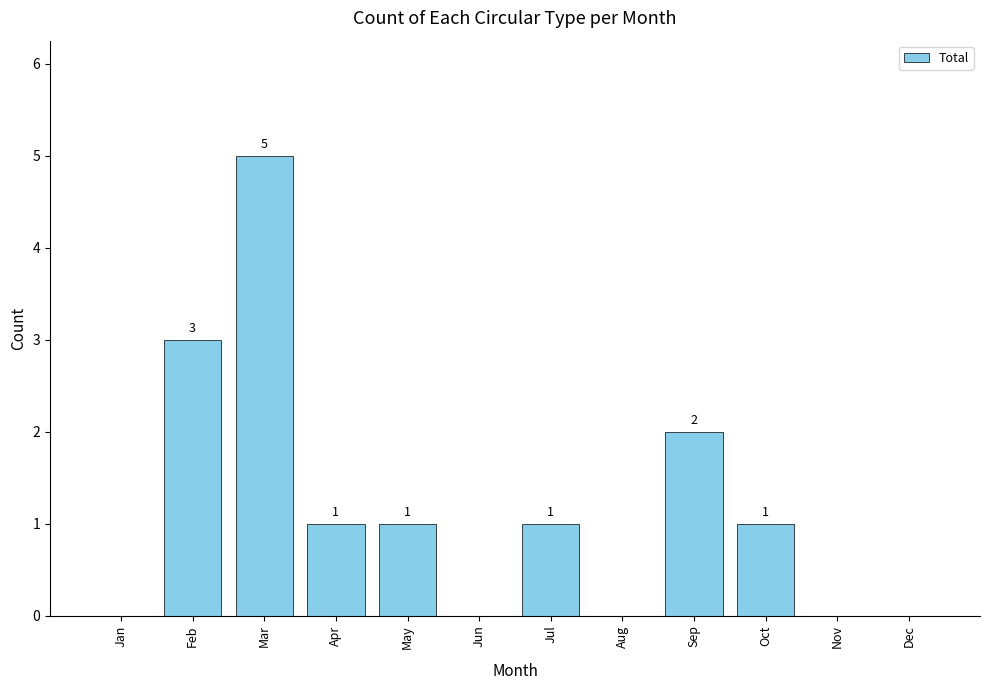

Reading right to left, extract all data points from this chart.

Dec=0	Nov=0	Oct=1	Sep=2	Aug=0	Jul=1	Jun=0	May=1	Apr=1	Mar=5	Feb=3	Jan=0